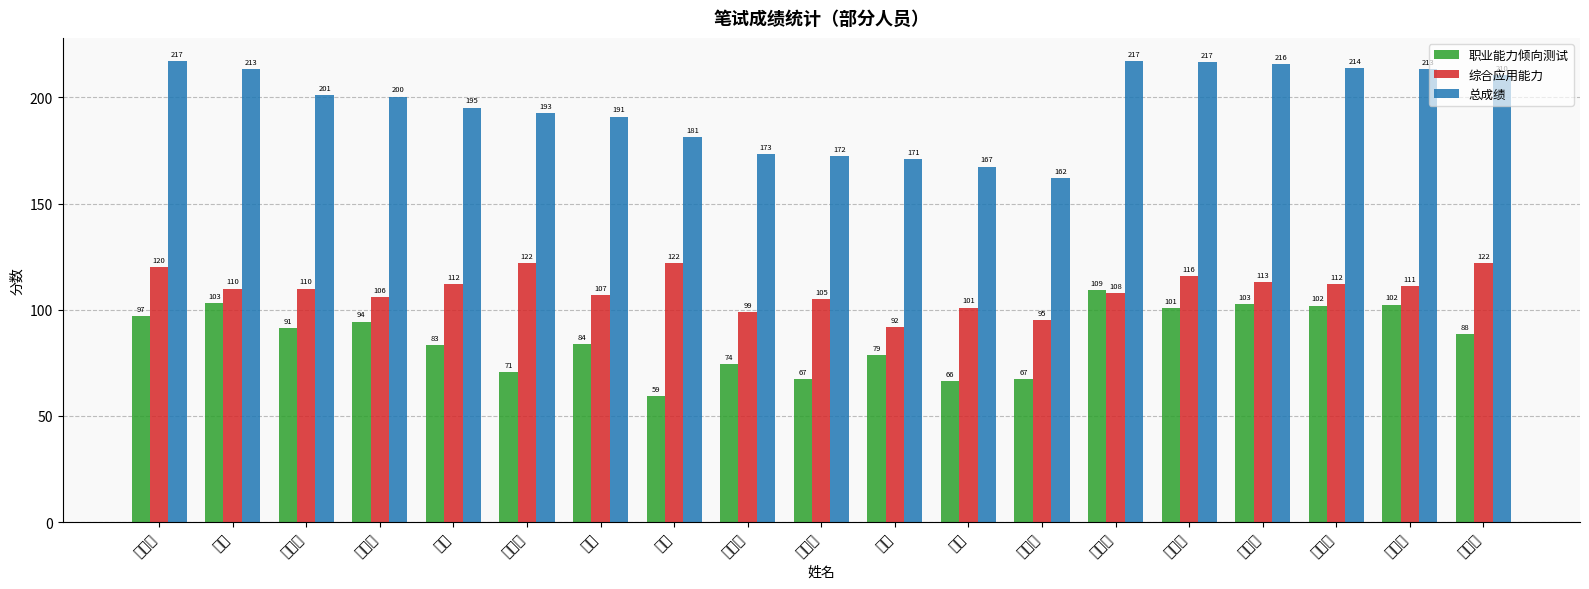

Is it true that 综合应用能力 equals 28.4 at 席枣红?

False